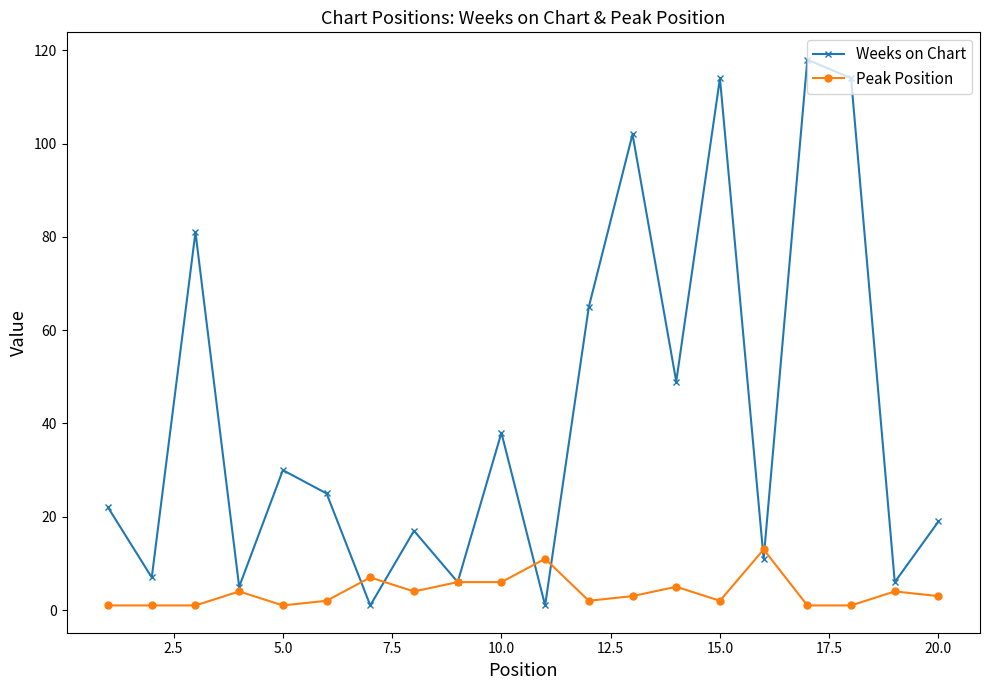

Which series has the widest spread of values?

Weeks on Chart